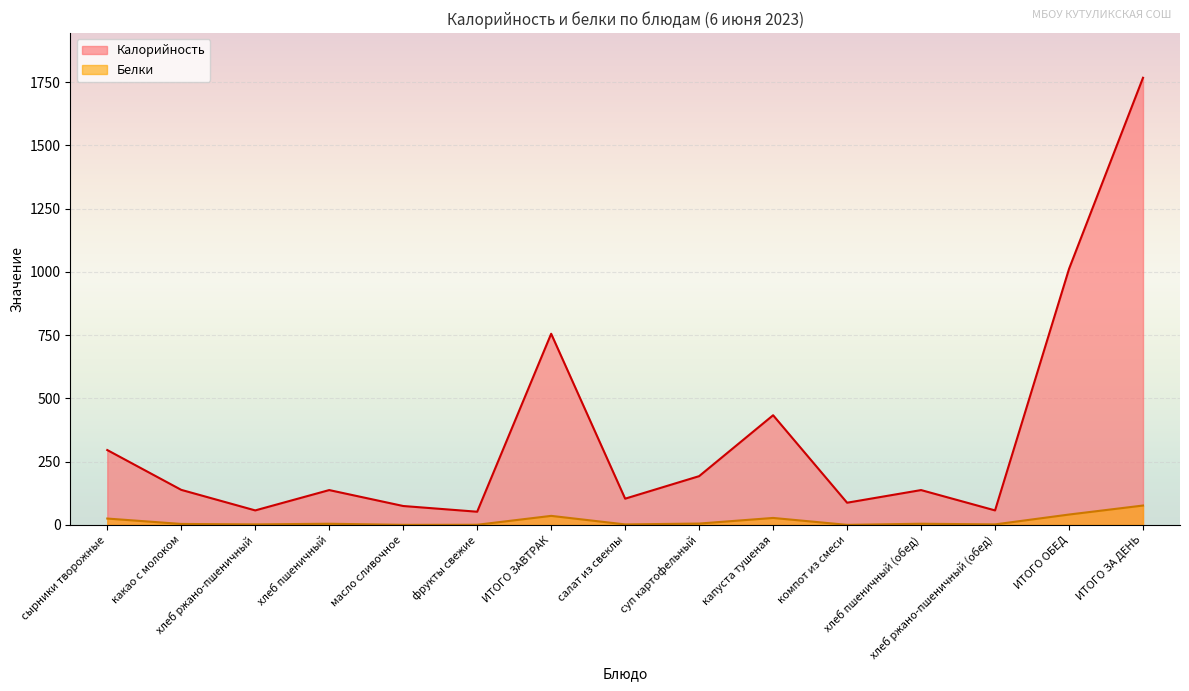

What is the total value across all series at суп картофельный?

197.8